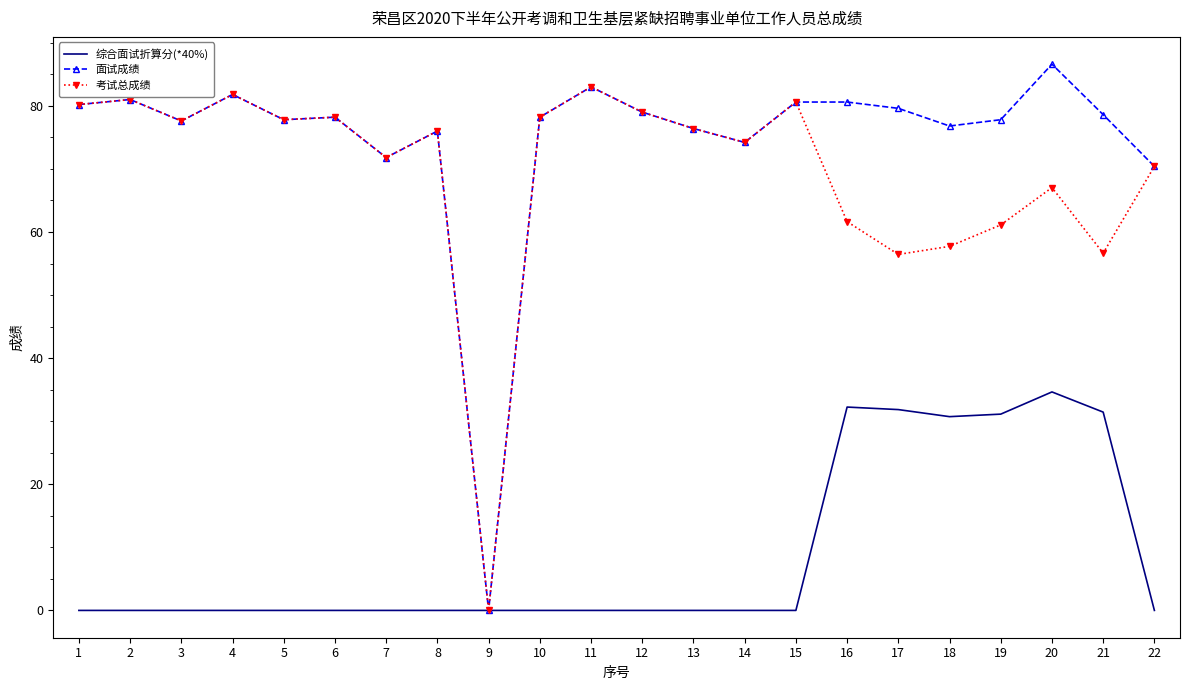

The value of 面试成绩 at 2 is 81.0. True or false?

True